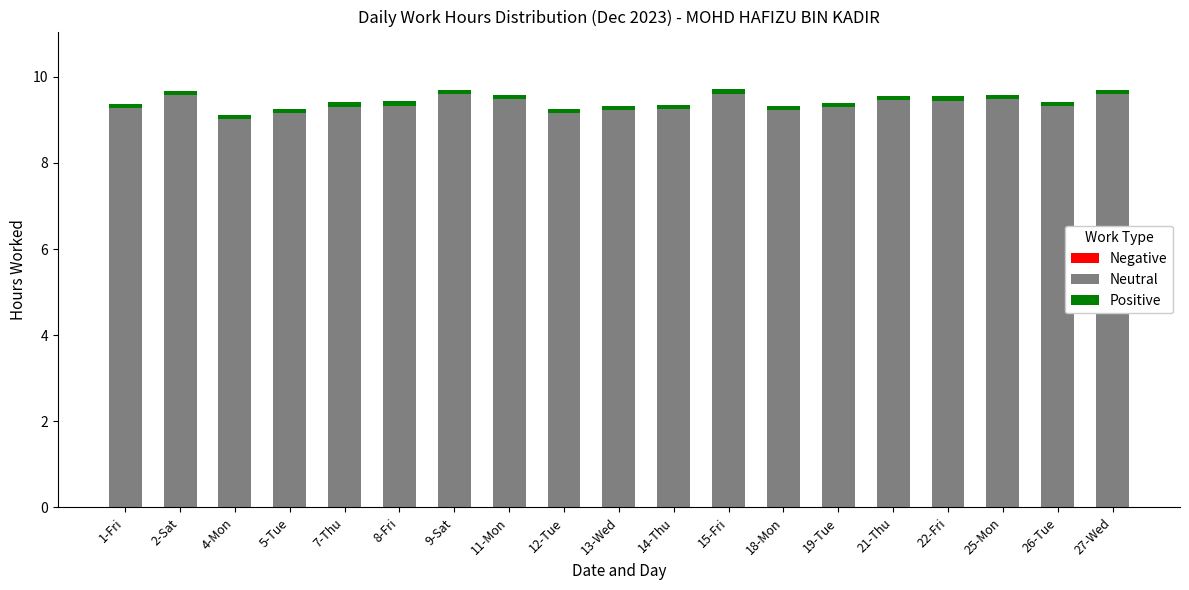

The value of Neutral at 14-Thu is 4.5. True or false?

False